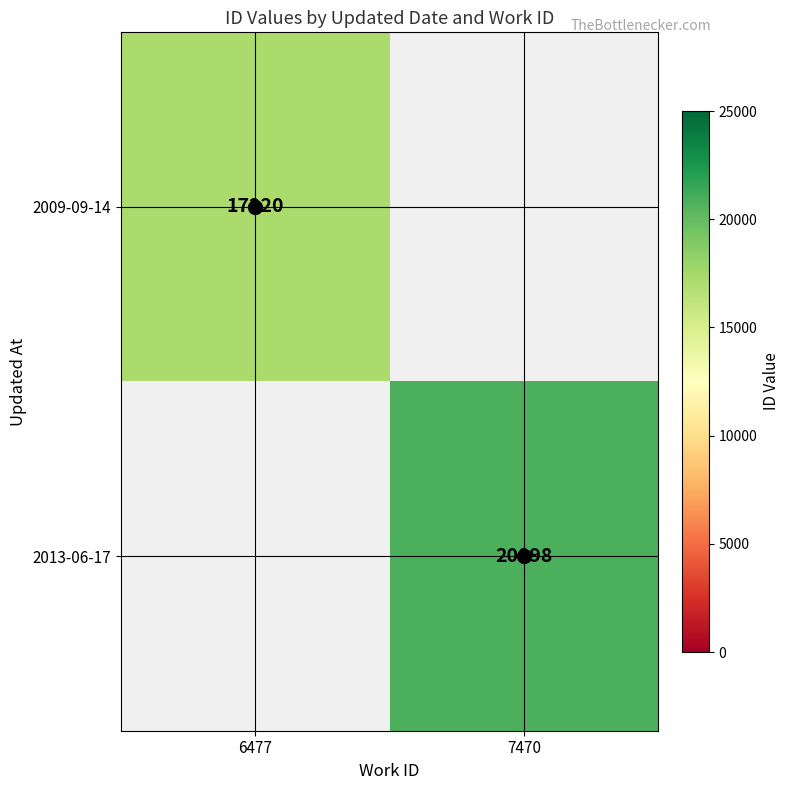

The 2013-06-17 series shows 20898 at 7470. True or false?

True